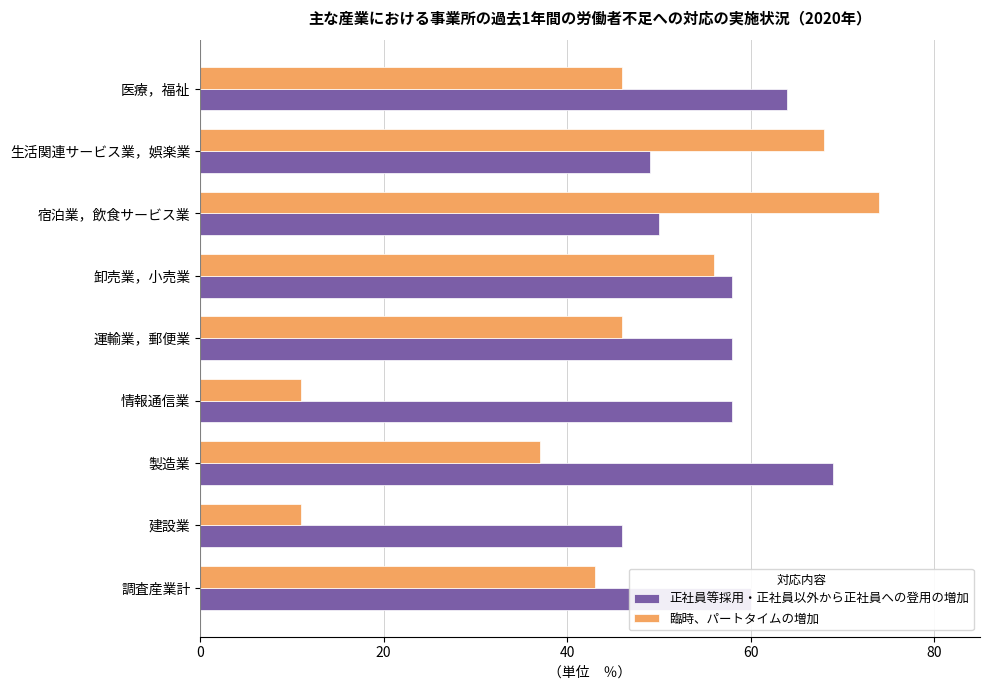

Count the number of data series in this chart.

2